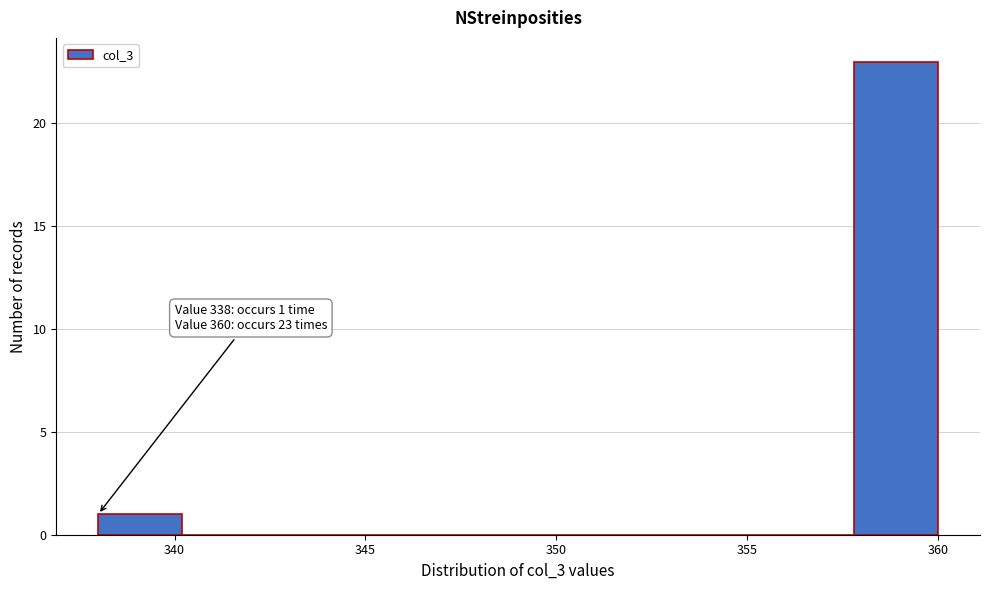

Which range on the x-axis has the tallest bar?

357.8 to 360.0